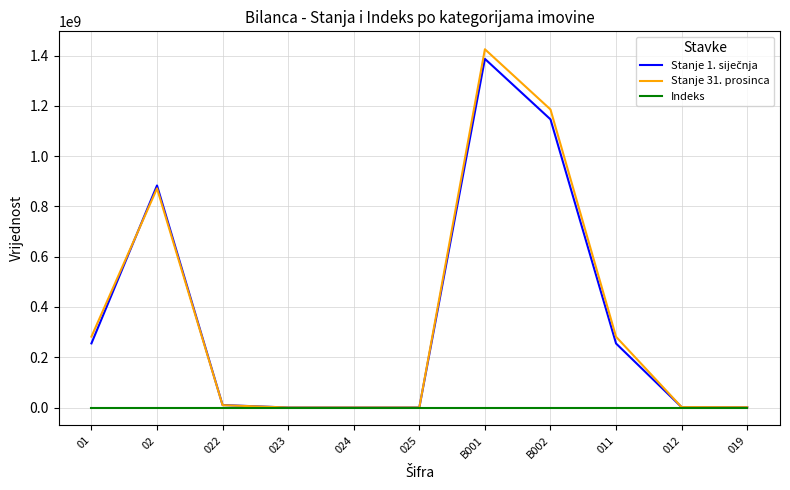

Which series has the largest range (max minus min)?

Stanje 31. prosinca